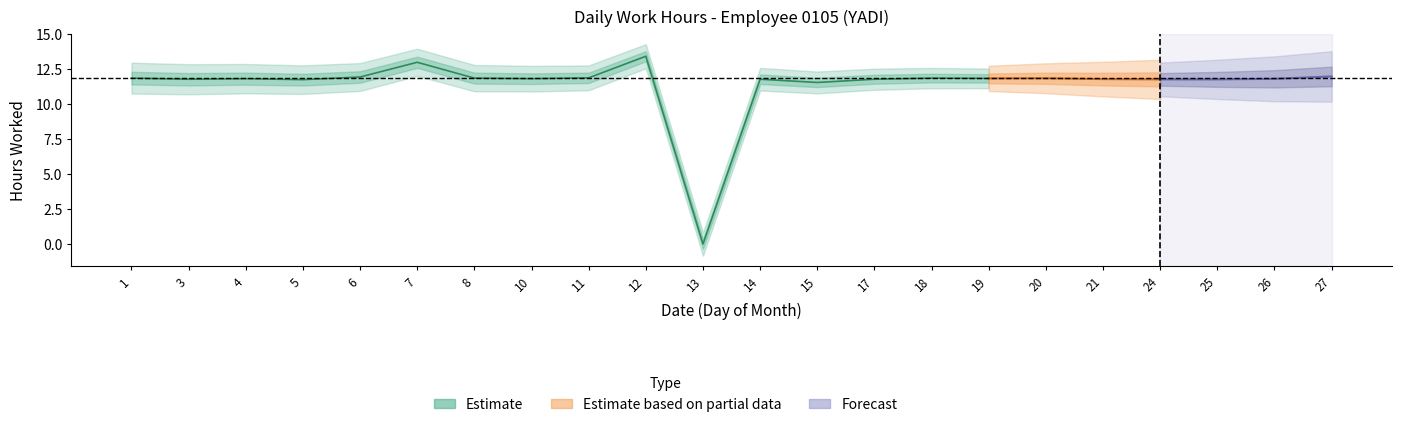

Where is the first local maximum?

4